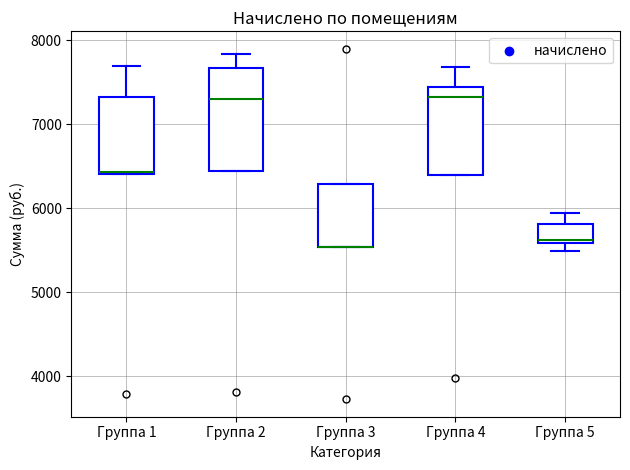

Which box is the tallest, from its lower edge to its upper edge?

Группа 2